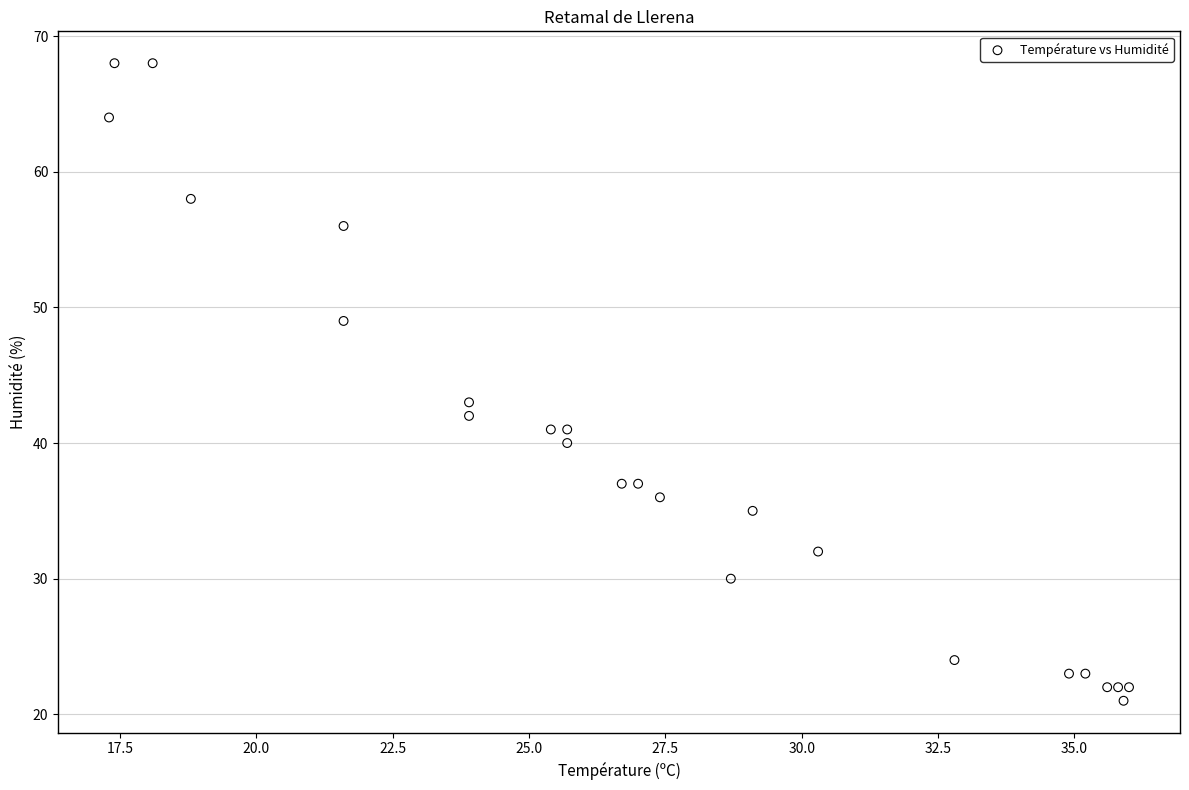

What Y value in the scatter plot is closest to 44?

43